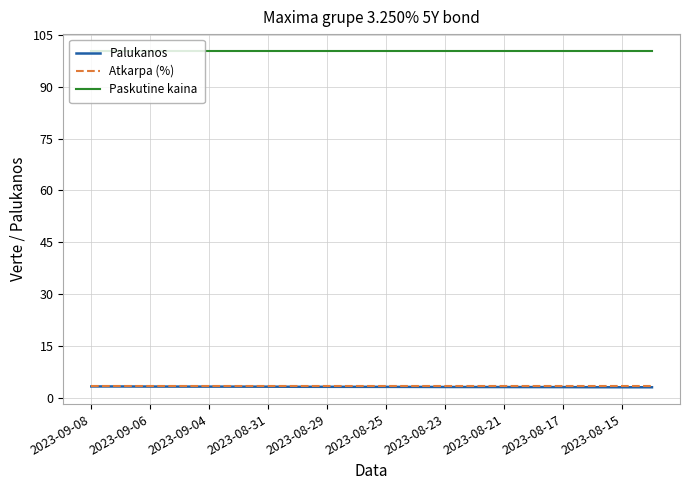

What is the difference between the maximum and minimum values in the Palukanos series?

0.2